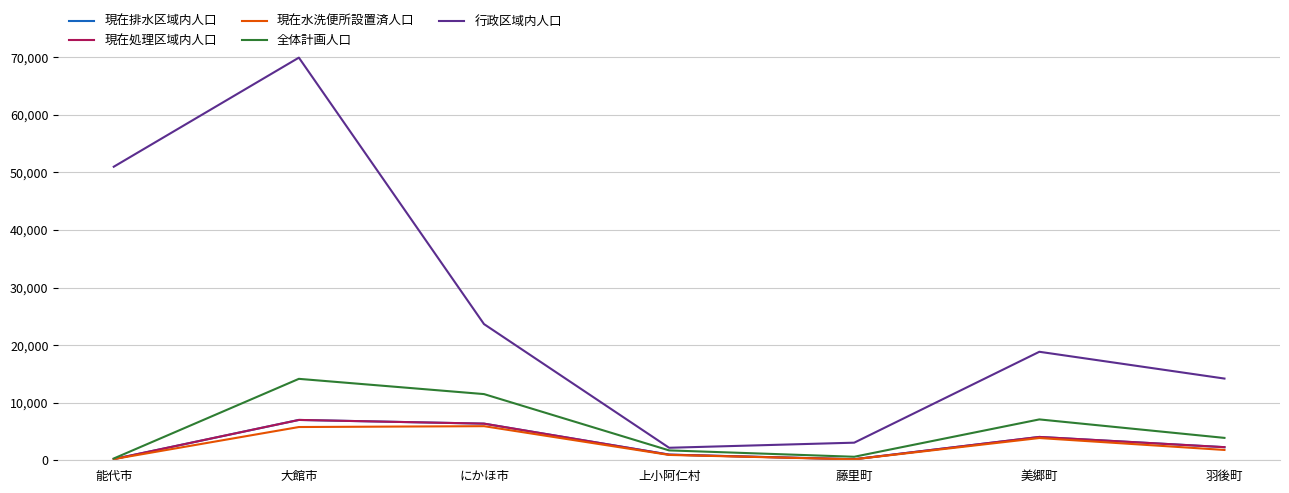

What is the difference between the 全体計画人口 values at にかほ市 and 大館市?

2648